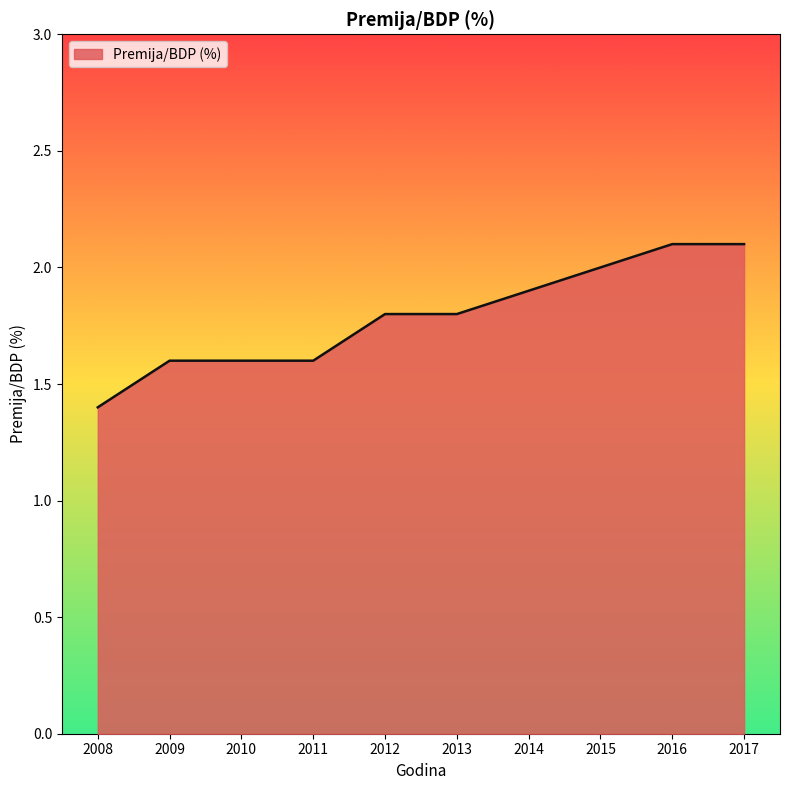

What is the average value?

1.8